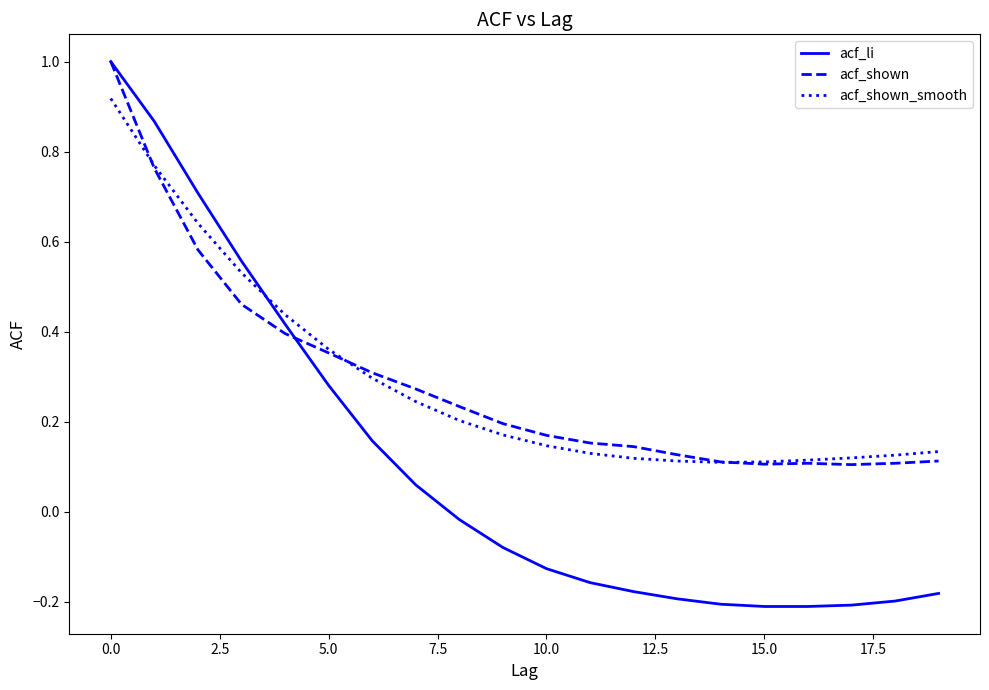

What is the maximum value shown in the chart?

1.0